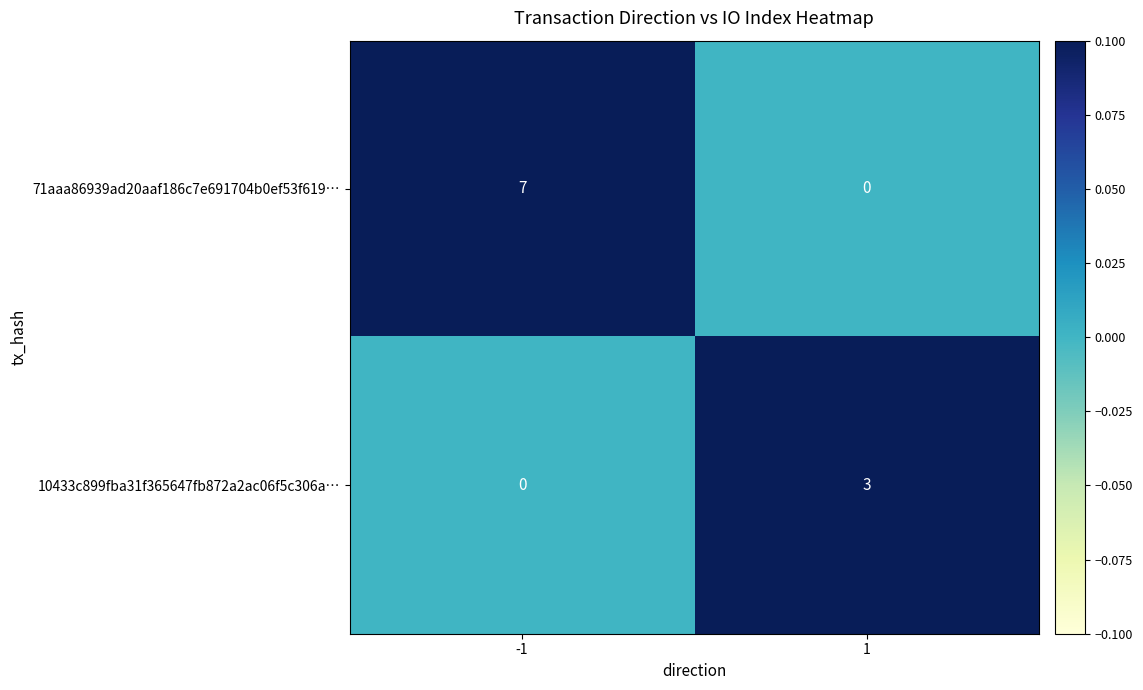

What is the greatest value displayed?

7